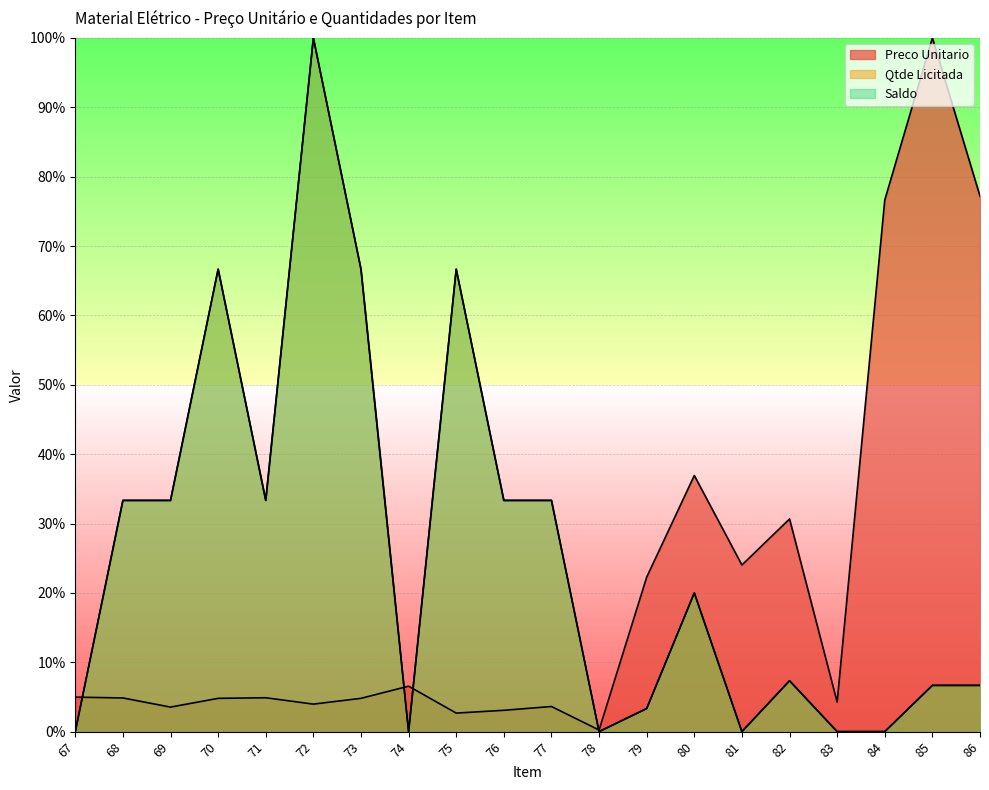

True or false: Saldo and Qtde Licitada cross at least once.

False